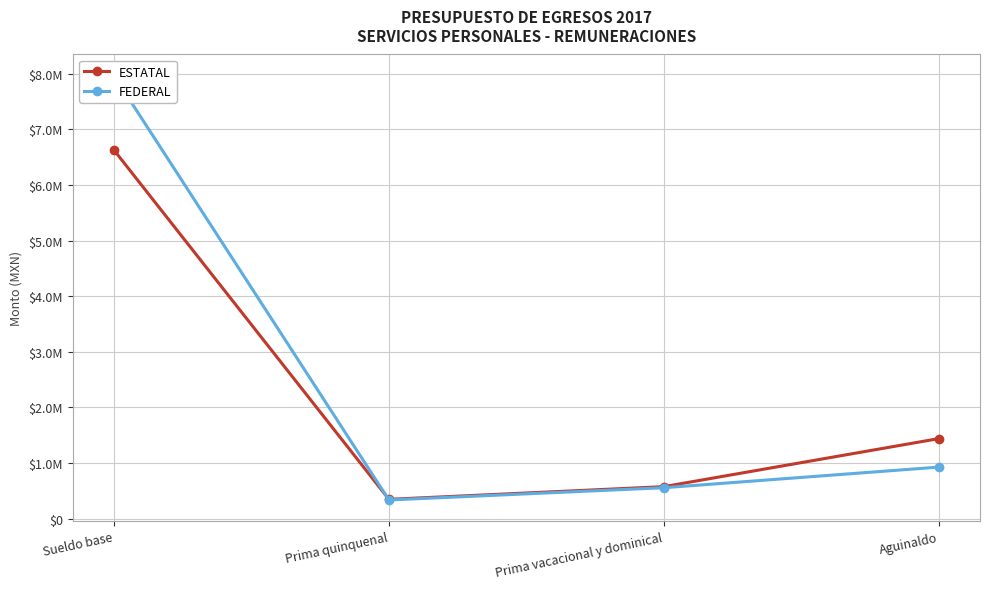

How many interior local valleys does the FEDERAL series have?

1